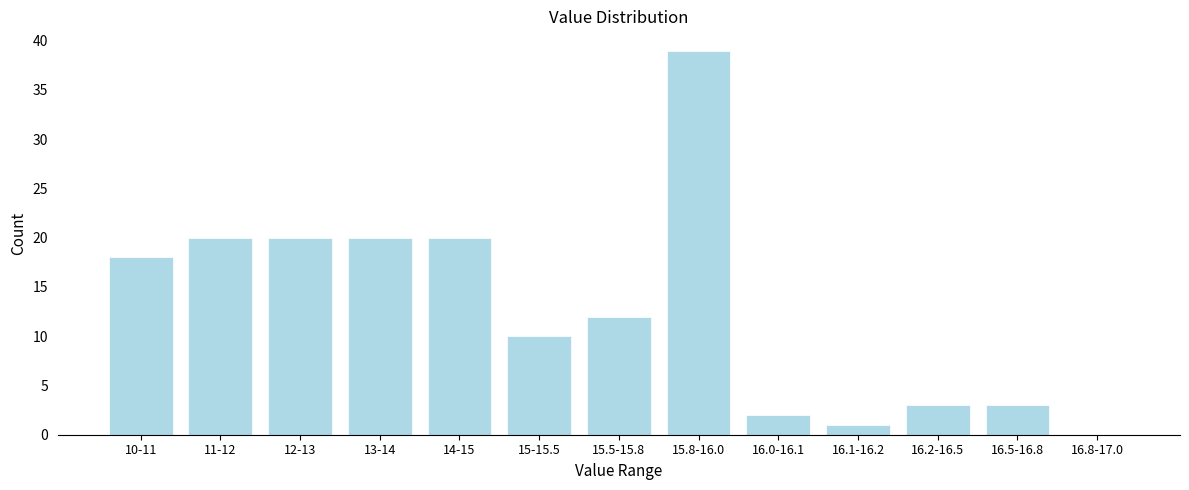

Reading right to left, list all the values displayed in this chart.

16.8-17.0=0	16.5-16.8=3	16.2-16.5=3	16.1-16.2=1	16.0-16.1=2	15.8-16.0=39	15.5-15.8=12	15-15.5=10	14-15=20	13-14=20	12-13=20	11-12=20	10-11=18